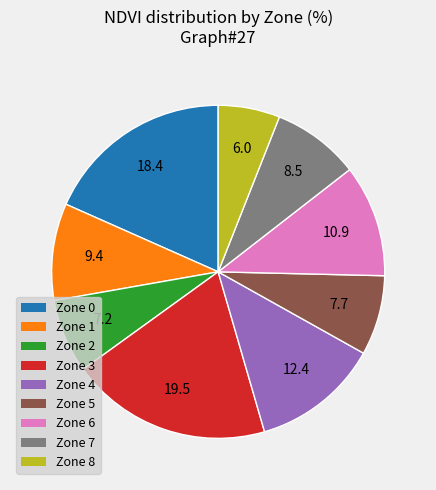

Is there a majority slice in this chart?

No